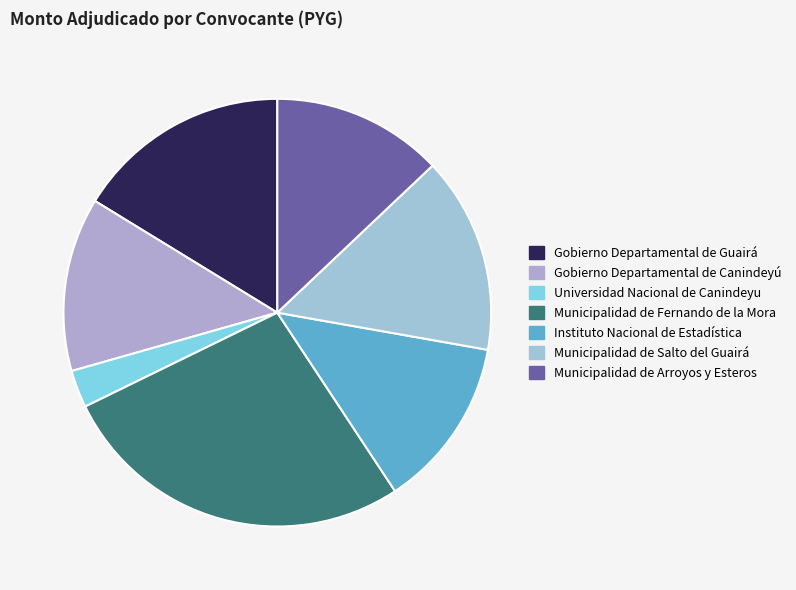

To the nearest percent, what portion does Gobierno Departamental de Canindeyú represent?

13%